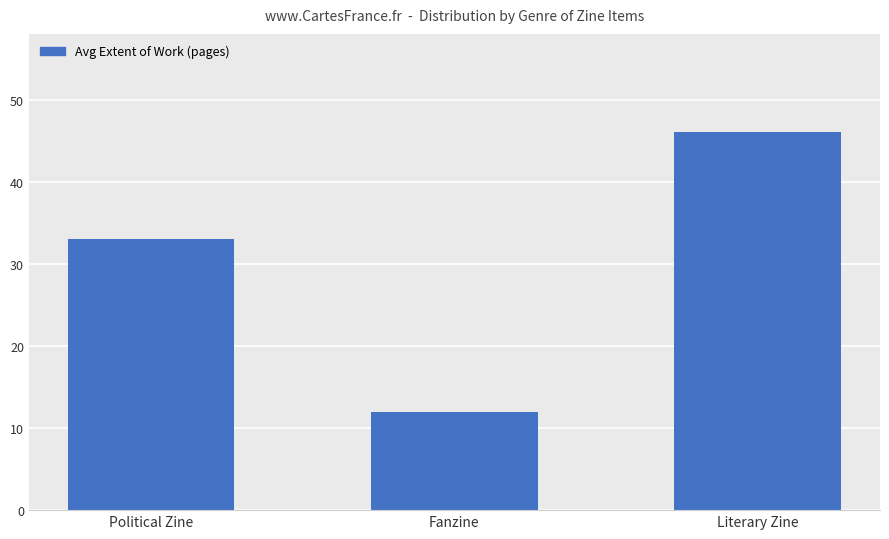

What is the difference between the maximum and minimum values?

34